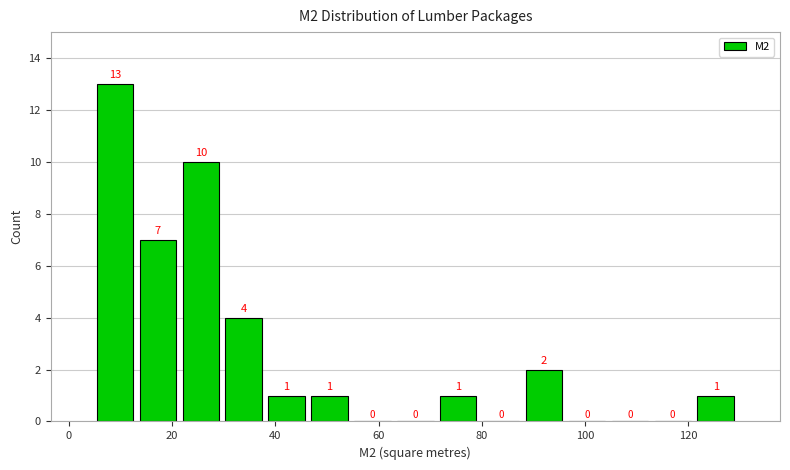

Reading left to right, transcribe this chart: for each bar, give the range it covers on the x-axis and its height. The bar edges are not printed on the chart, so give them approximately, as read against the axis.

4 to 14: 13
14 to 22: 7
22 to 30: 10
30 to 38: 4
38 to 46: 1
46 to 54: 1
54 to 62: 0
62 to 72: 0
72 to 80: 1
80 to 88: 0
88 to 96: 2
96 to 104: 0
104 to 112: 0
112 to 122: 0
122 to 130: 1